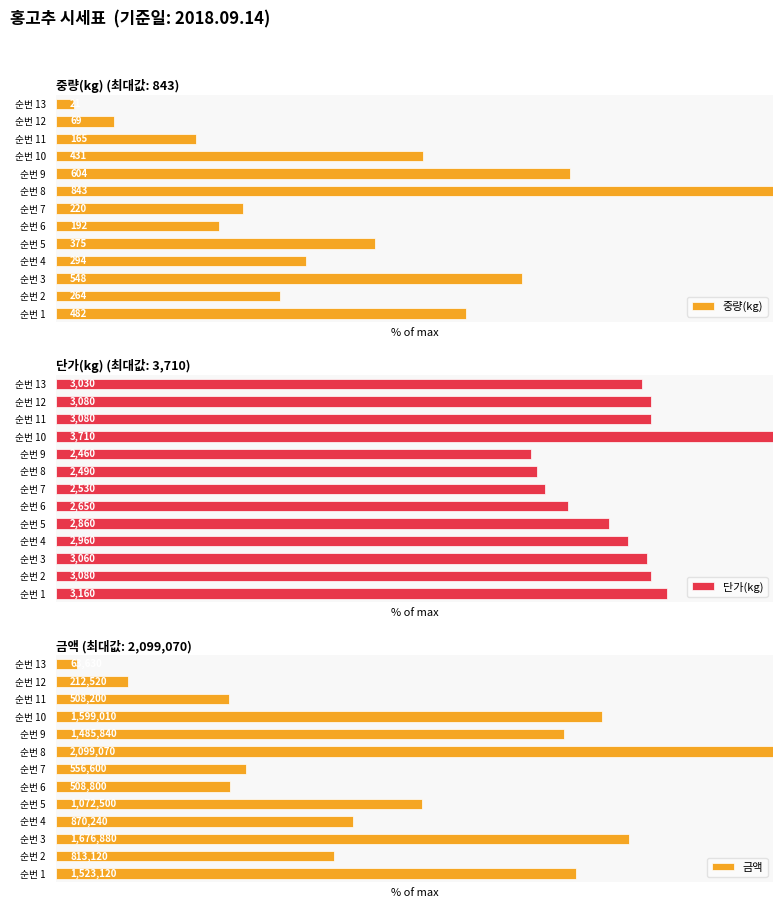

Reading right to left, transcribe all the data shown in this chart.

중량(kg): 2.5	8.2	19.6	51.1	71.6	100.0	26.1	22.8	44.5	34.9	65.0	31.3	57.2
단가(kg): 81.7	83.0	83.0	100.0	66.3	67.1	68.2	71.4	77.1	79.8	82.5	83.0	85.2
금액: 3.0	10.1	24.2	76.2	70.8	100.0	26.5	24.2	51.1	41.5	79.9	38.7	72.6